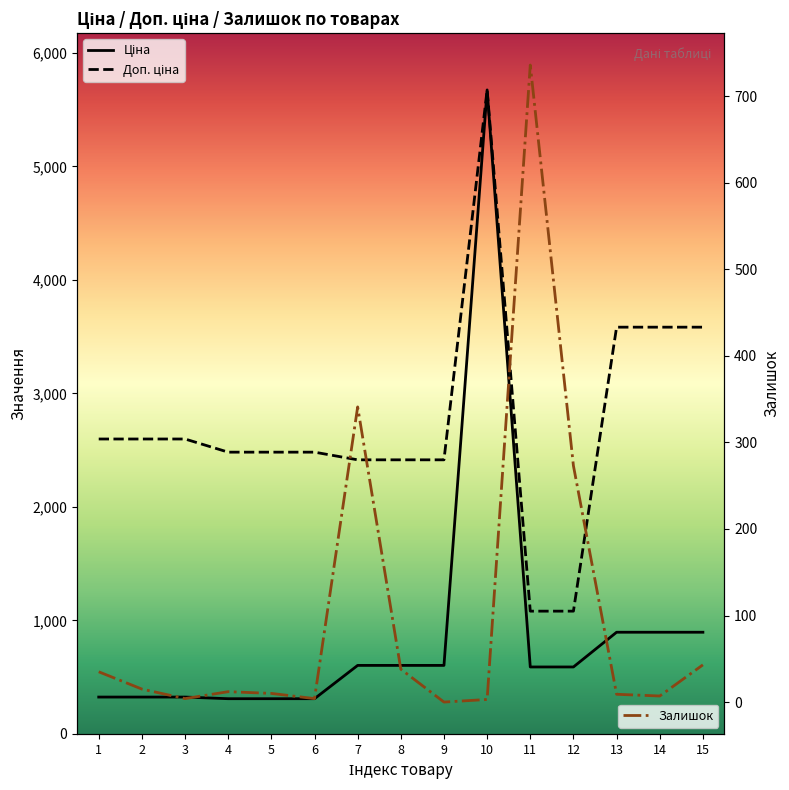

What is the value of the Доп. ціна point at the 3rd from the left?

2598.3